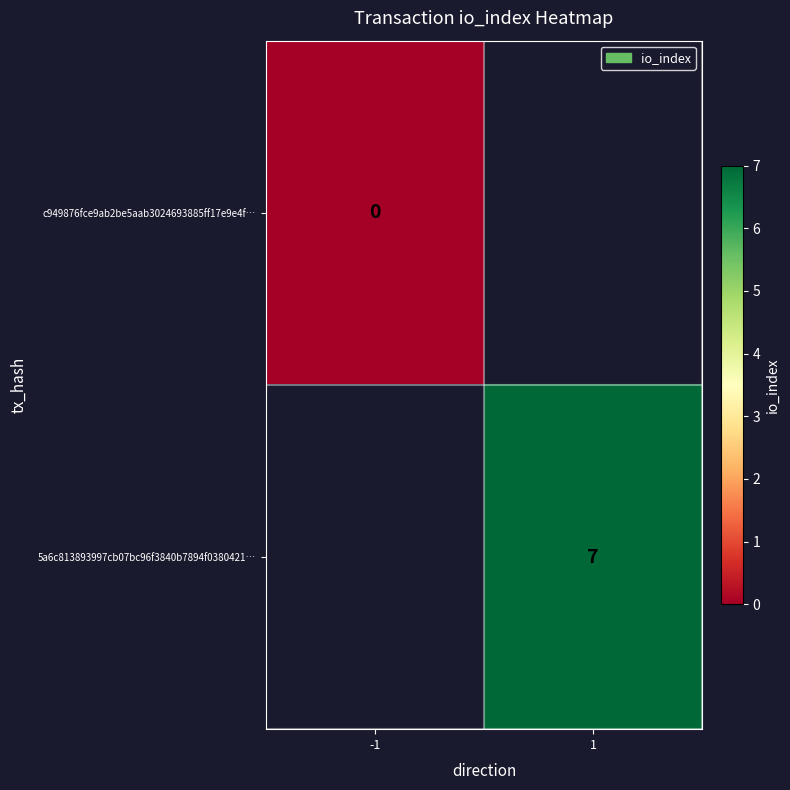

How many values in 5a6c813893997cb07bc96f3840b7894f0380421… are above zero?

1